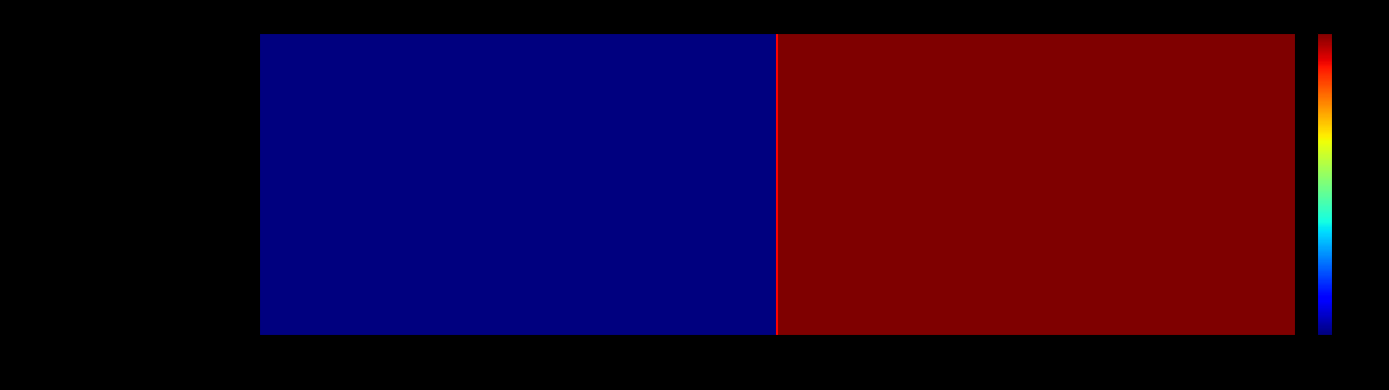

Which series has the largest range (max minus min)?

1f69e521fc338e89c8f18fad6b774e56085b508…